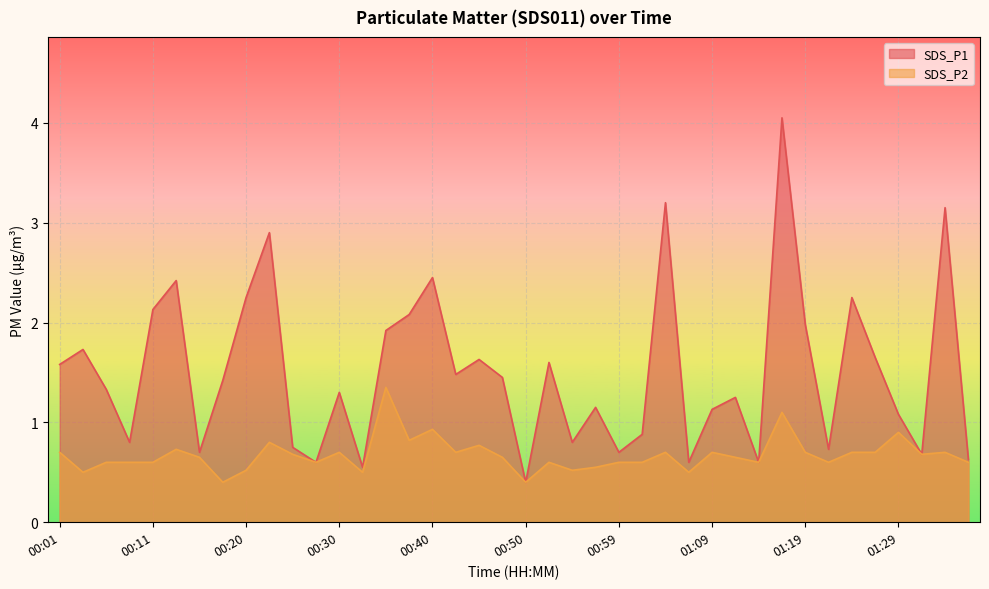

What are all the series names shown in the legend?

SDS_P1, SDS_P2